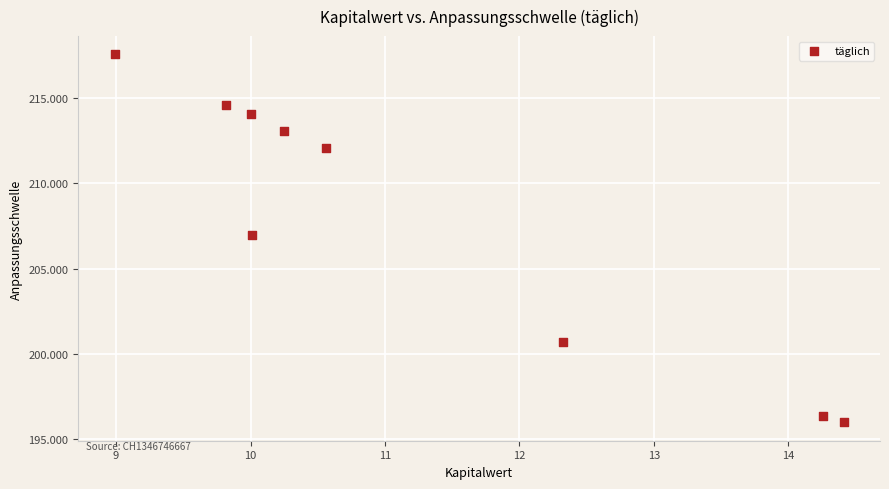

What is the range of Y values (max minus min)?

21.6